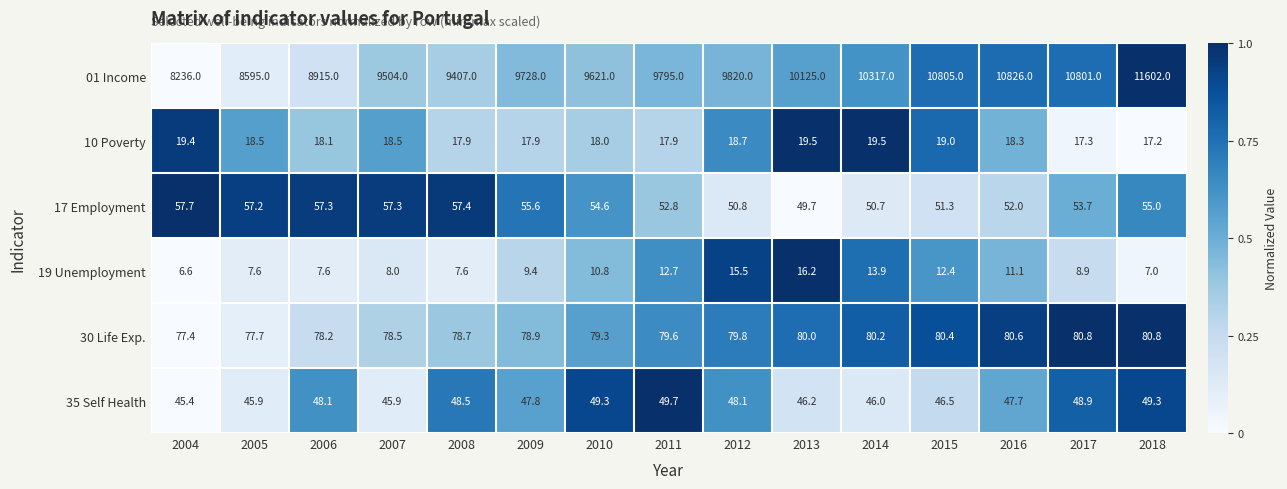

What is the average value of the 17 Employment series?

54.2